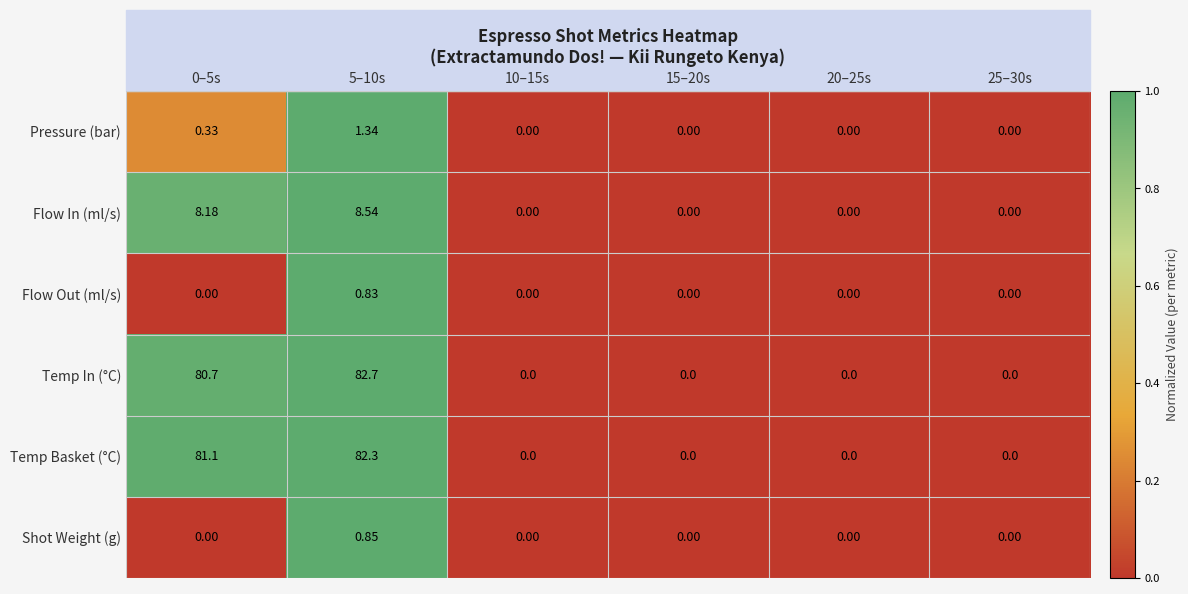

Is the value of Temp Basket (°C) at 0–5s greater than the value of Pressure (bar) at 25–30s?

Yes